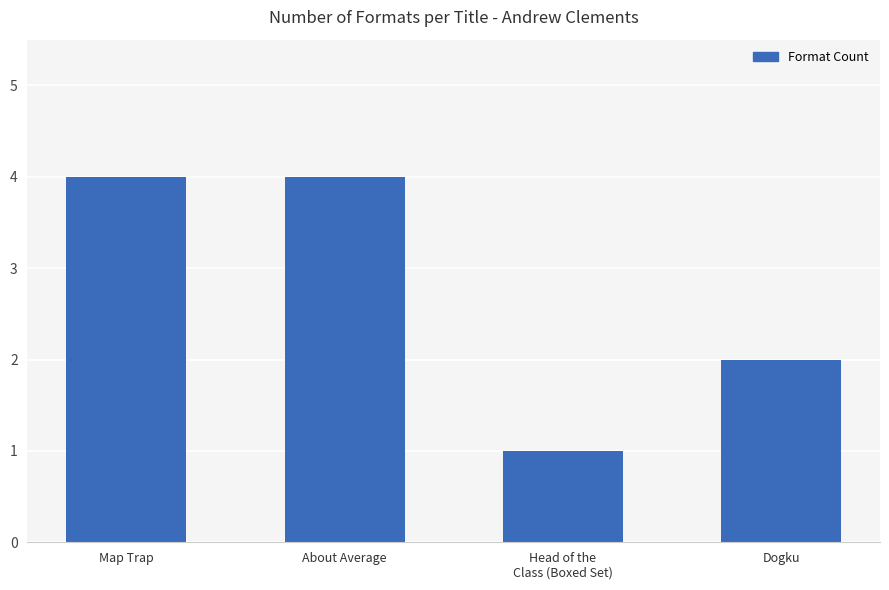

What is the change in value from Map Trap to Head of the
Class (Boxed Set)?

-3